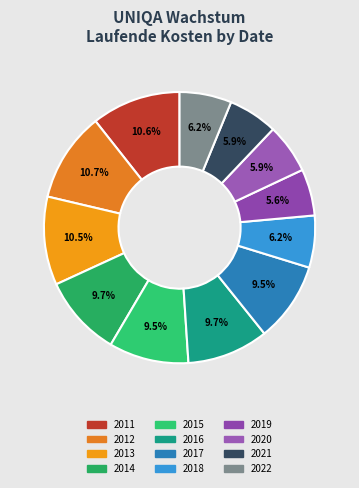

How many segments does this pie chart have?

12